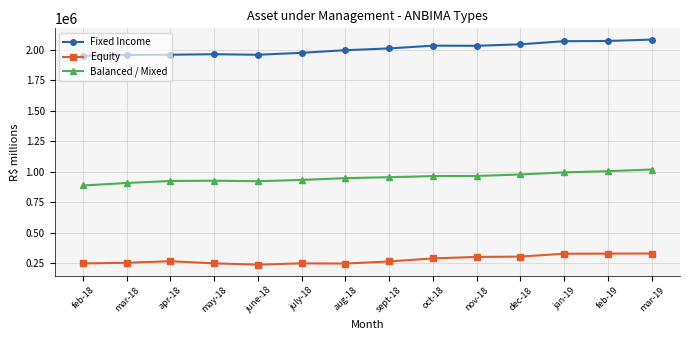

What is the difference between the highest and lowest values at may-18?

1714178.7